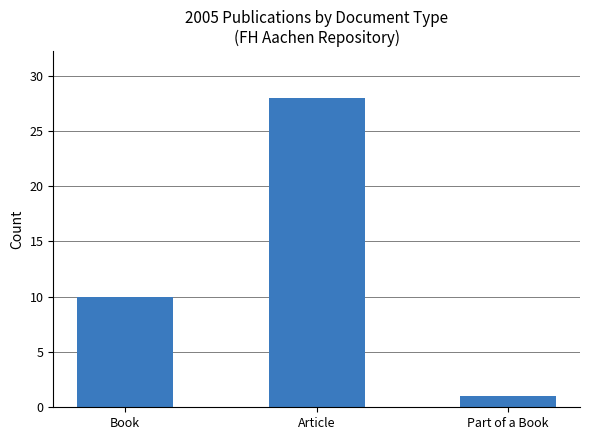

Is it true that the value at Part of a Book is 1?

True